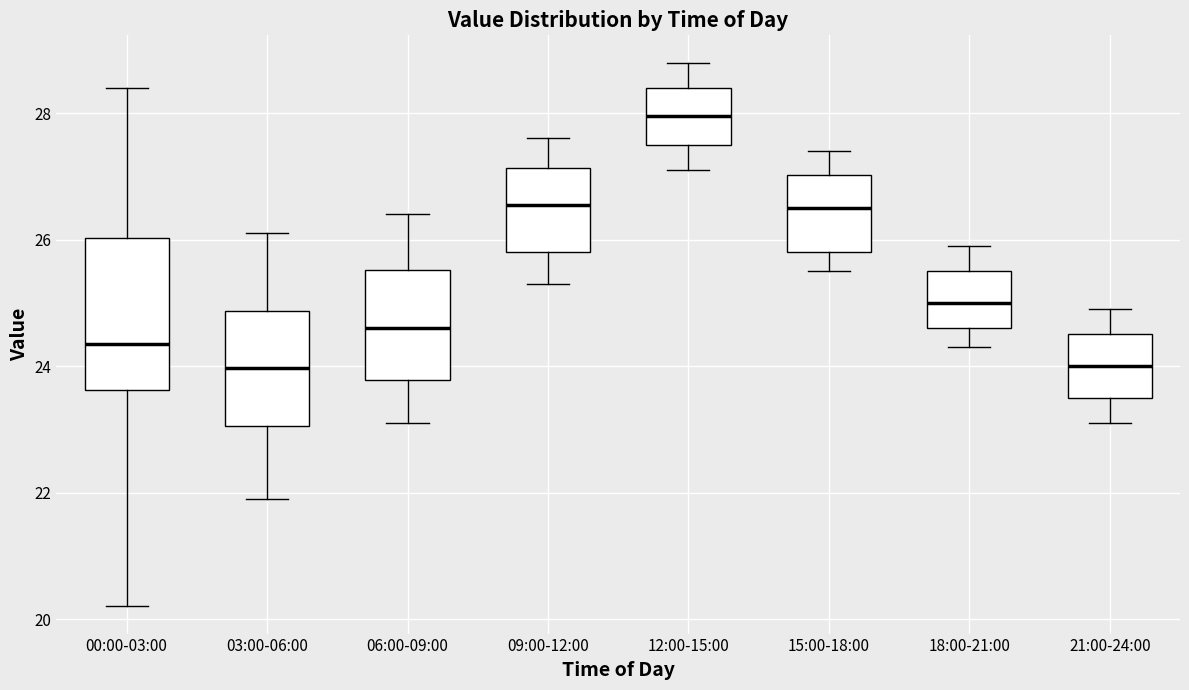

Where does the lower whisker of the box for 12:00-15:00 end on the y-axis? The values are not printed on the chart, so give them approximately, as read against the axis.

27.2